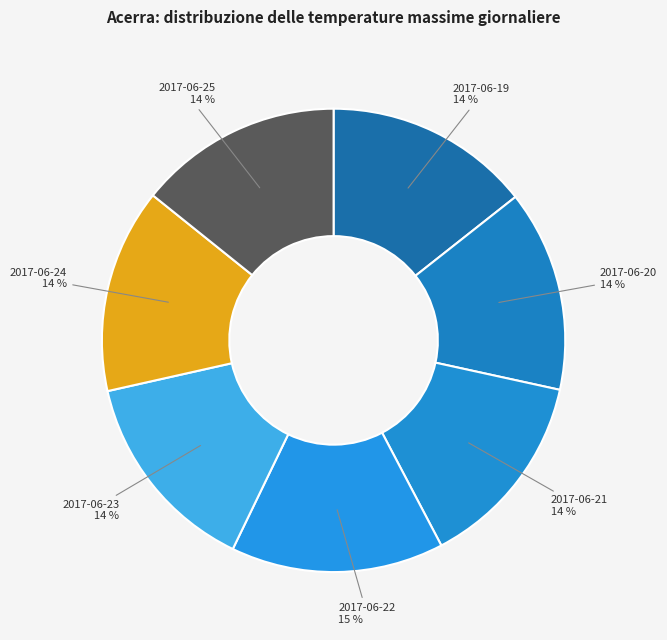

The 2017-06-19 slice represents 14% of the pie. True or false?

True